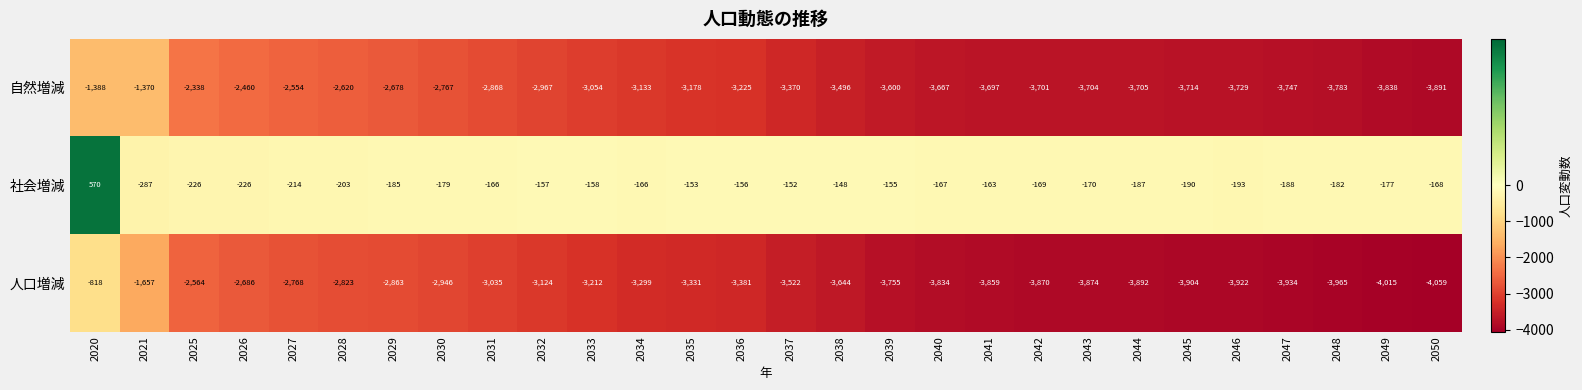

How many distinct data groups are displayed?

3